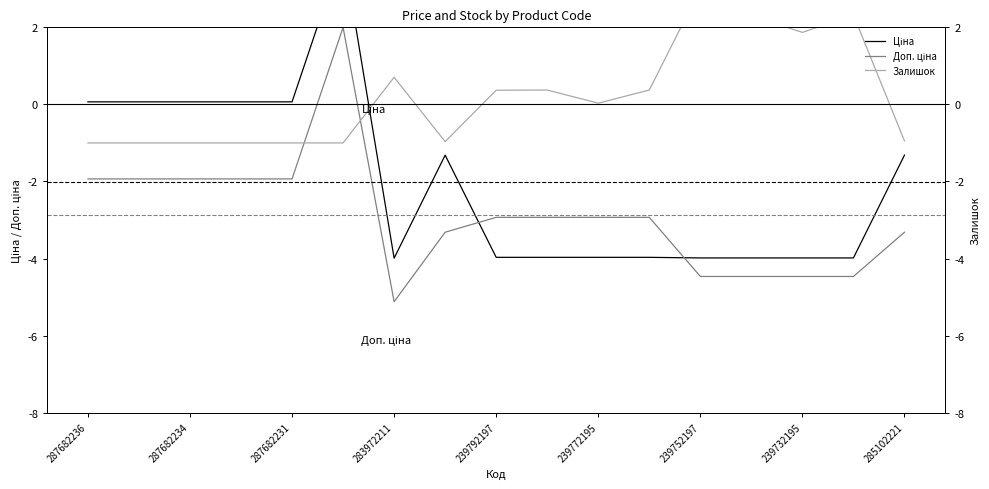

Which series has the largest total across all categories?

Залишок